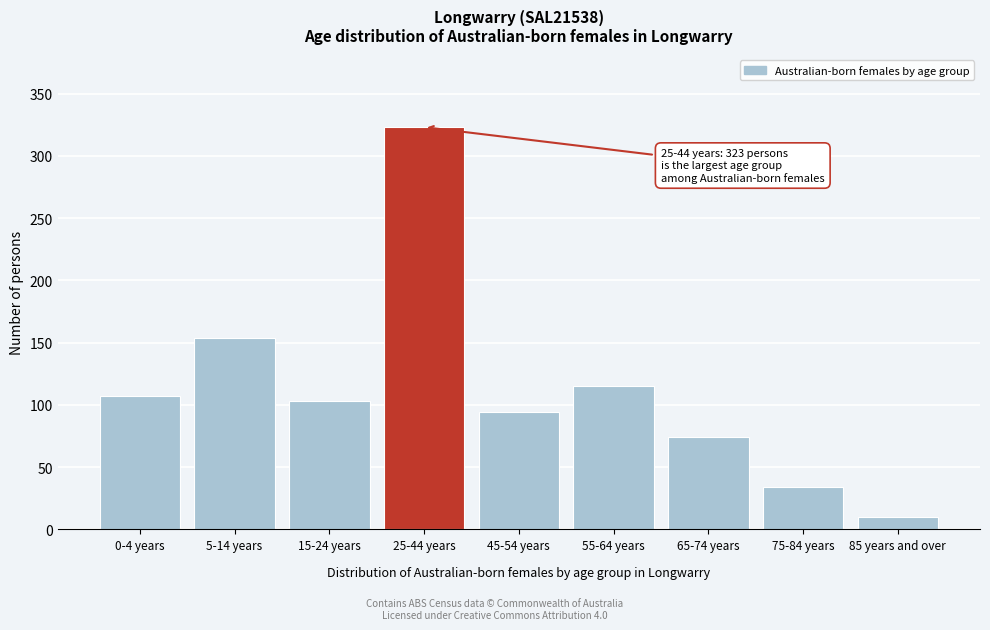

Reading left to right, what are all the values shown in this chart?

0-4 years=107	5-14 years=154	15-24 years=103	25-44 years=323	45-54 years=94	55-64 years=115	65-74 years=74	75-84 years=34	85 years and over=10